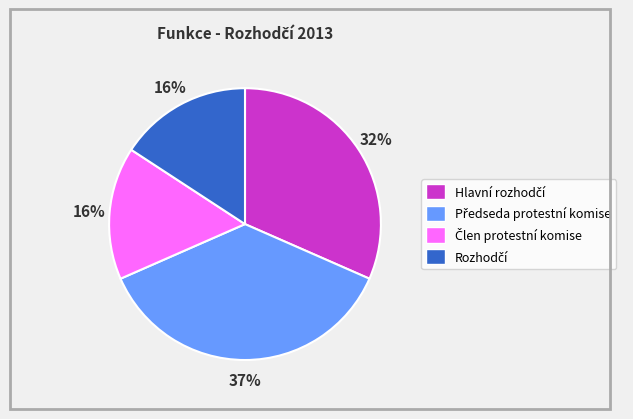

Does any single category account for the majority?

No